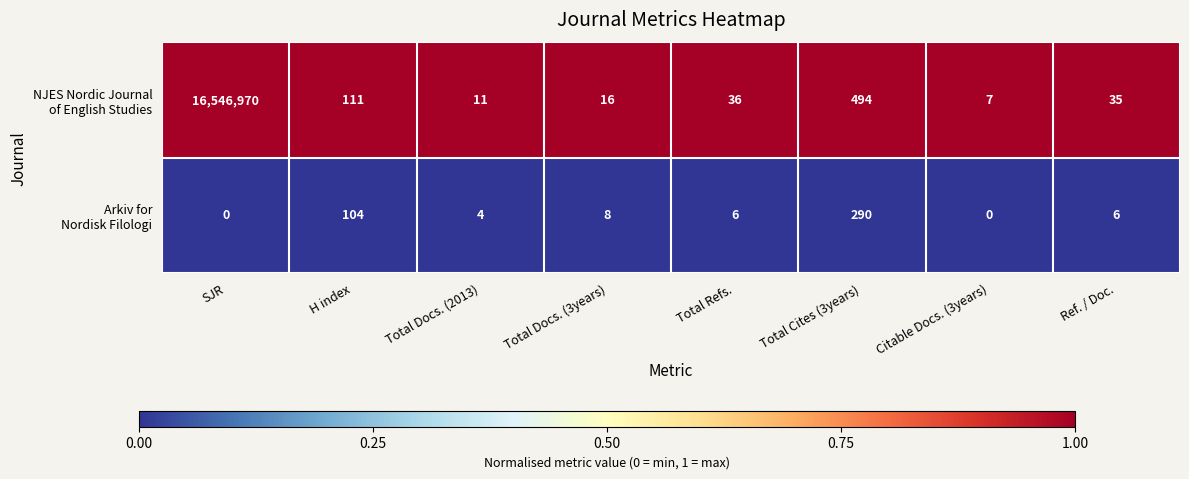

What is the greatest value displayed?

16546970